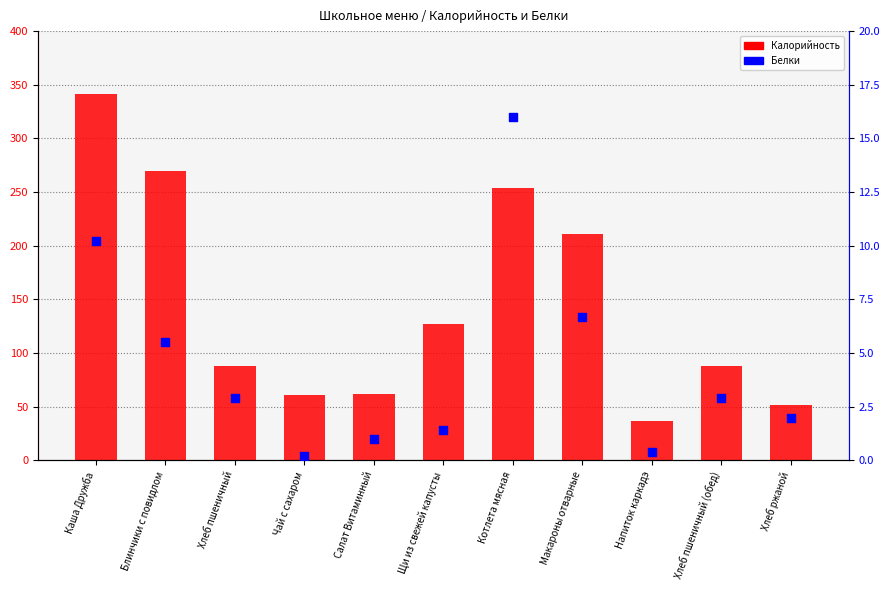

Between Макароны отварные and Чай с сахаром, which is larger?

Макароны отварные